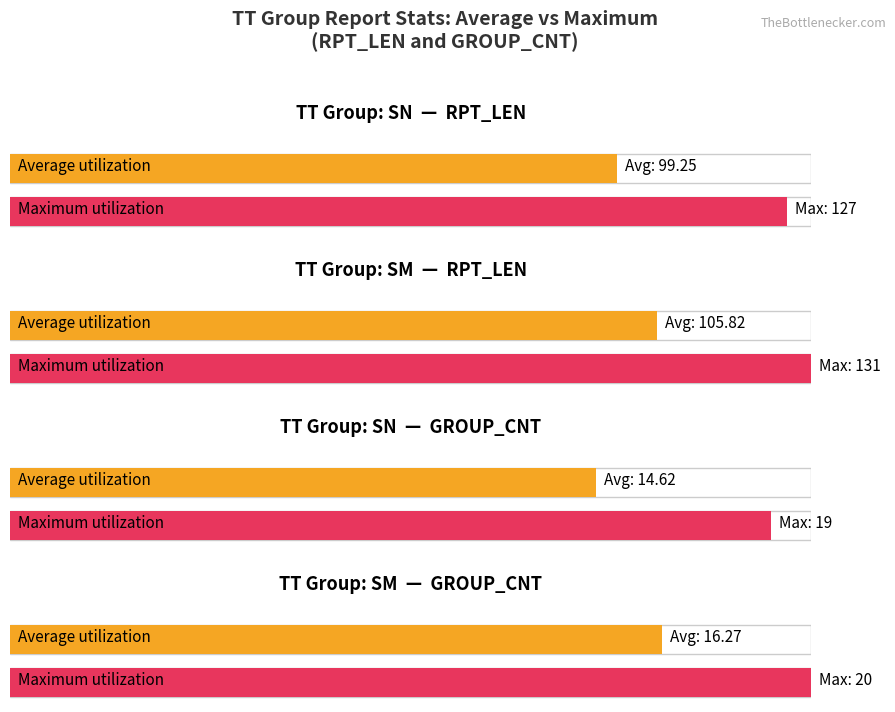

Does the chart contain stacked bars?

No